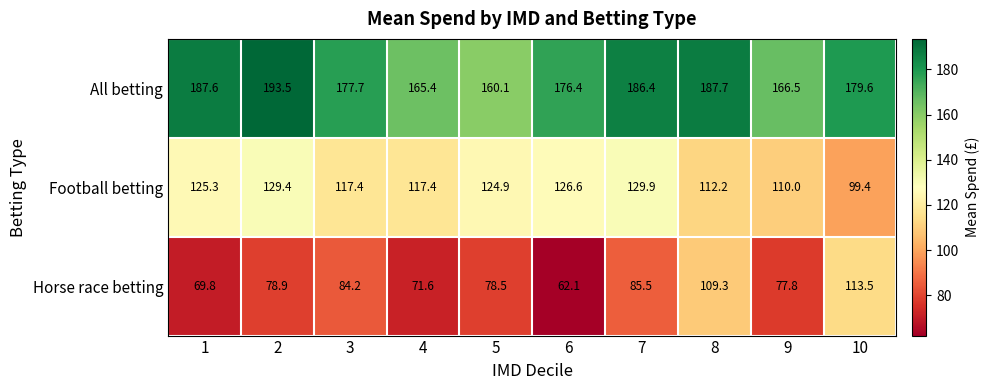

Rank the series by their average value, from lowest to highest.

Horse race betting, Football betting, All betting